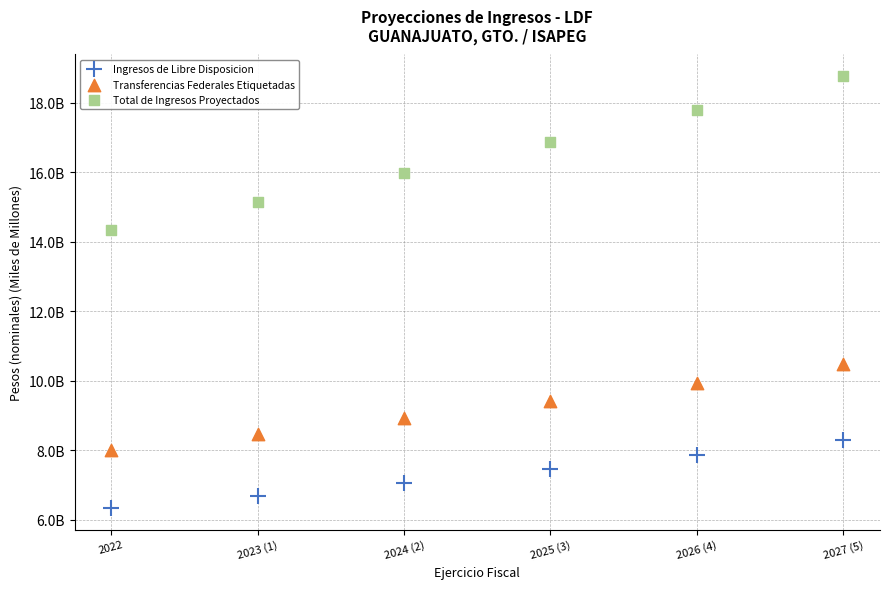

Which series contains the lowest Y value?

Ingresos de Libre Disposicion